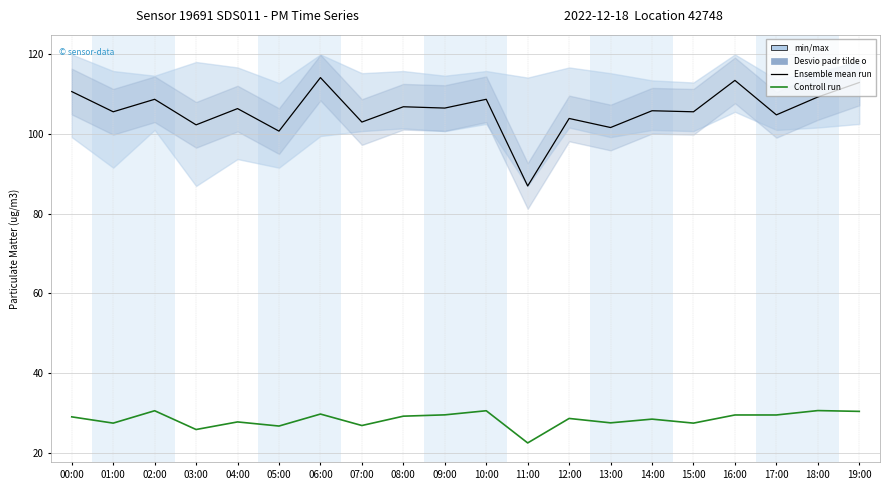

How many data points in Ensemble mean run are above 106?

10